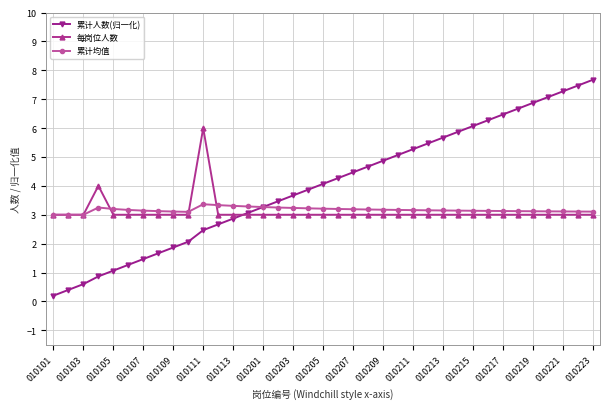

How many intersections are there between 累计人数(归一化) and 每岗位人数?

1